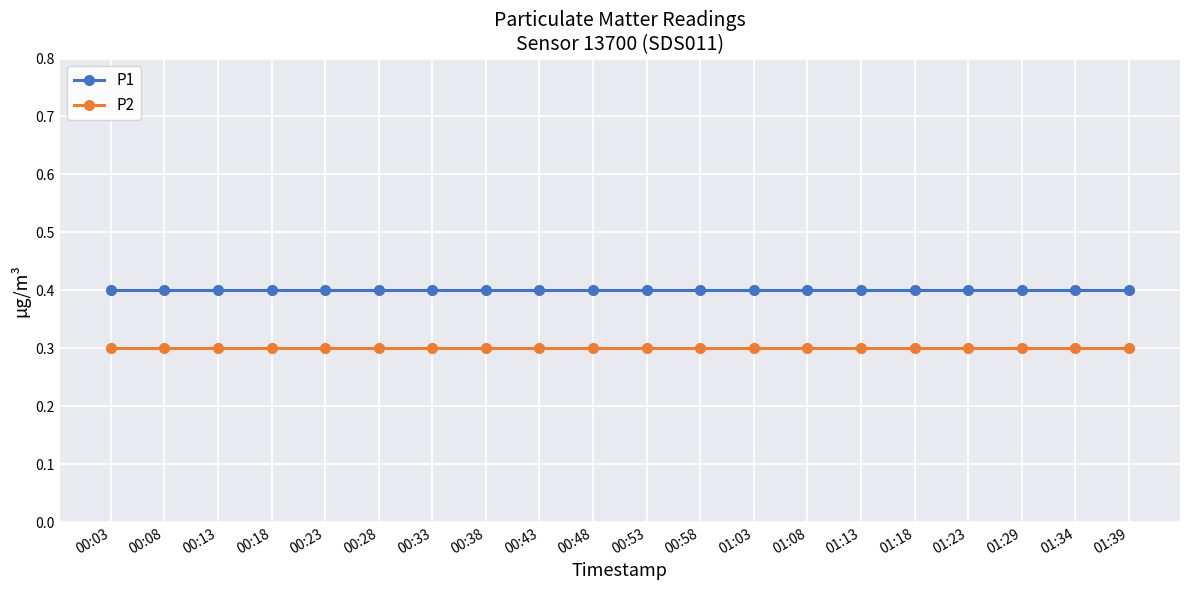

Rank the series by their maximum value, from lowest to highest.

P2, P1